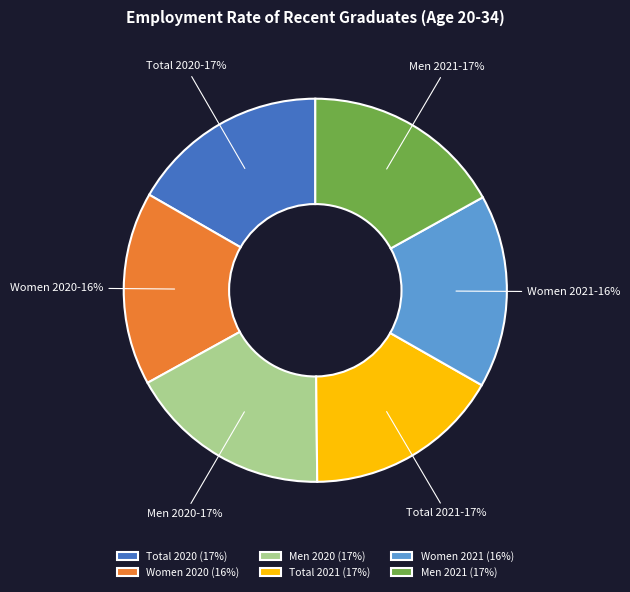

Is there any slice that represents more than half of the pie?

No